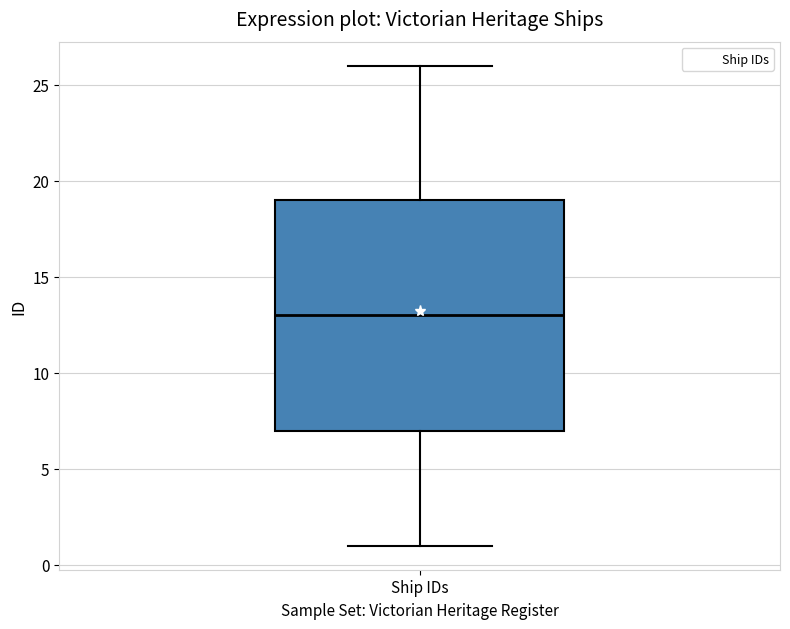

Where does the median line of the box for Ship IDs sit on the y-axis? The values are not printed on the chart, so give them approximately, as read against the axis.

13